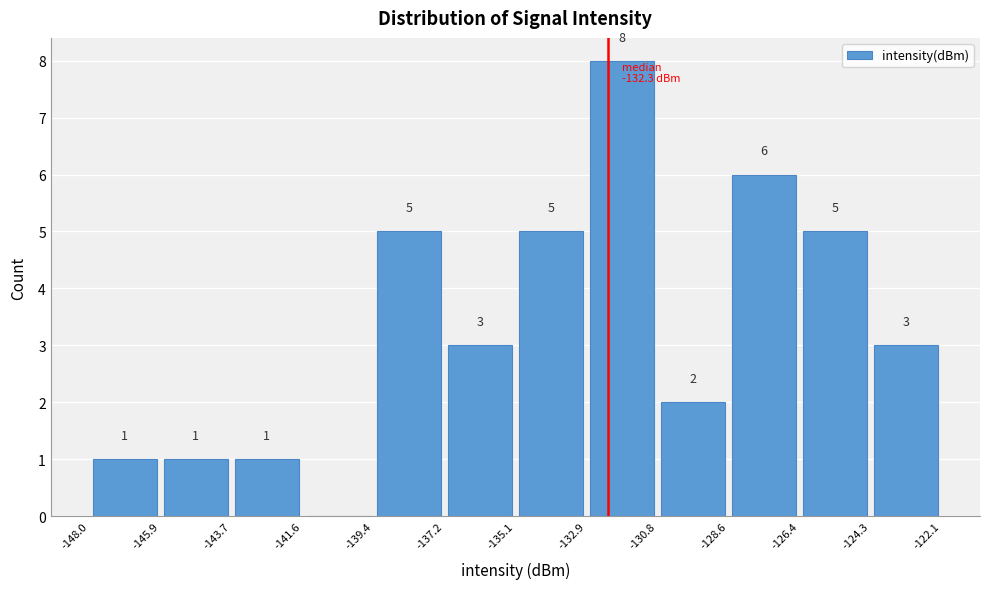

Over which range of the x-axis is the bar tallest?

-132.9 to -130.8